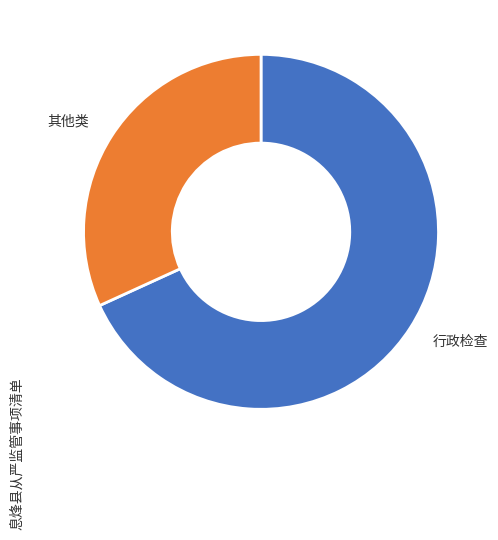

How many segments does this pie chart have?

2